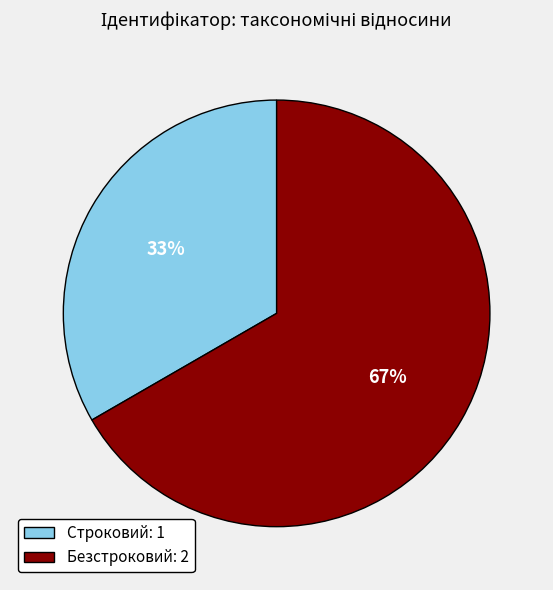

Rank the categories by value from highest to lowest.

Безстроковий, Строковий